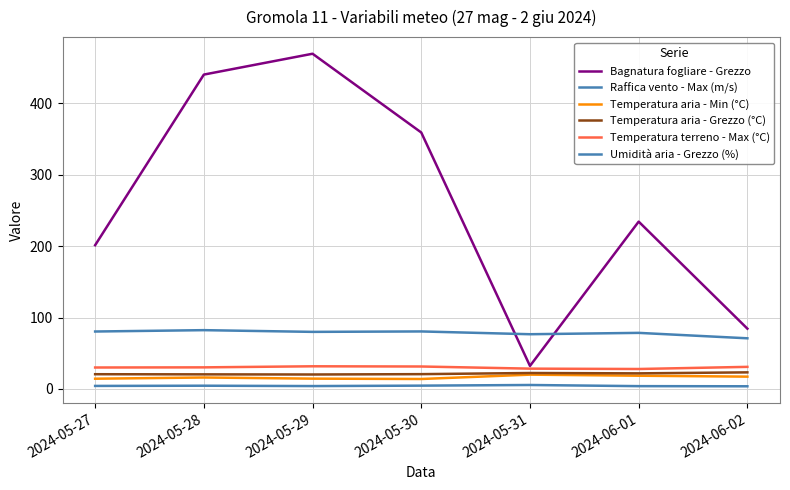

Between 2024-05-27 and 2024-05-31, which series saw the biggest shift?

Bagnatura fogliare - Grezzo